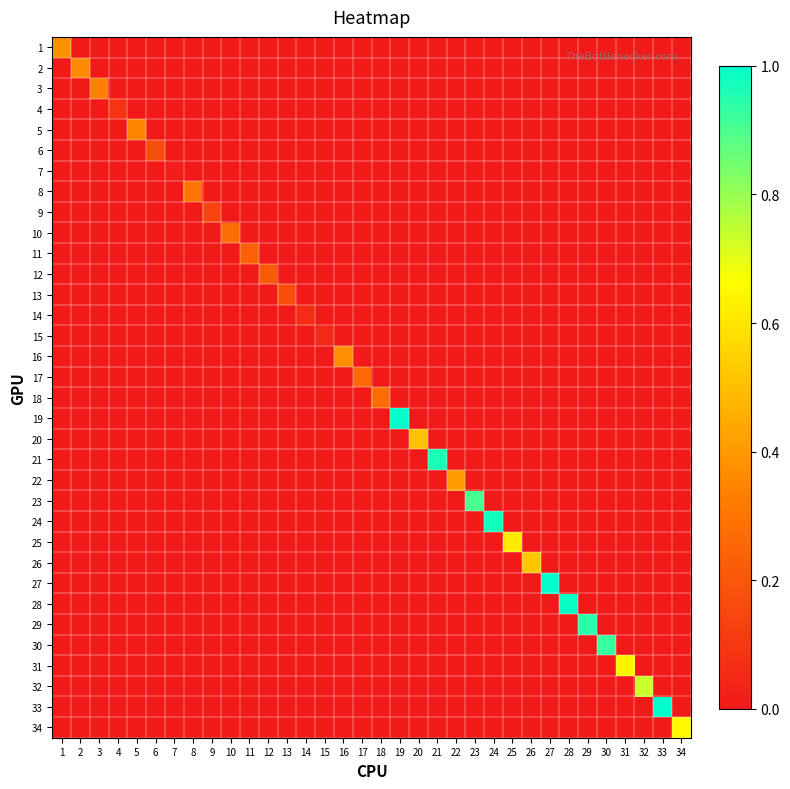

At which category is the sum across all series the highest?

19